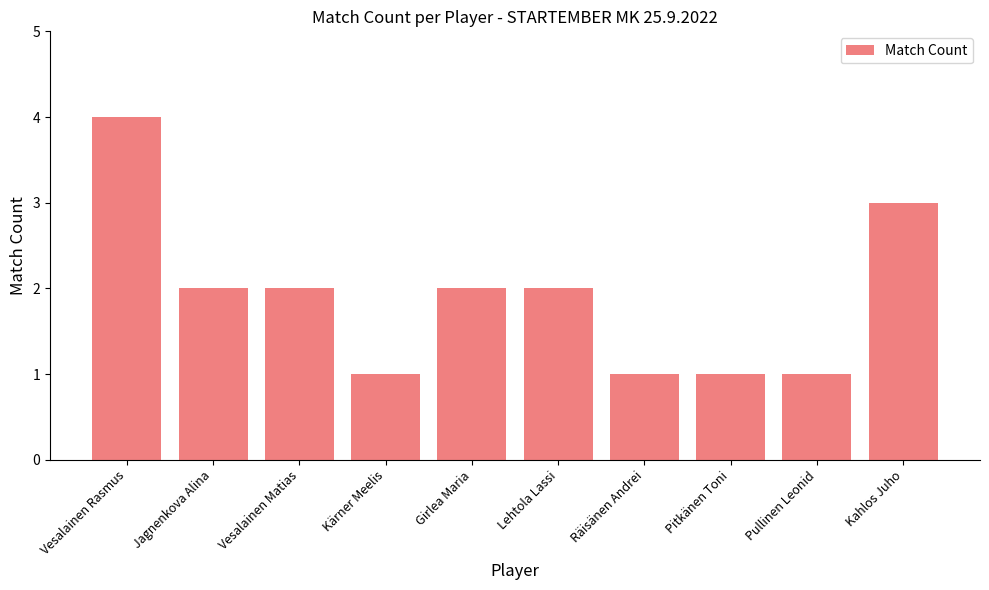

Are the bars grouped side by side (vs. stacked)?

No